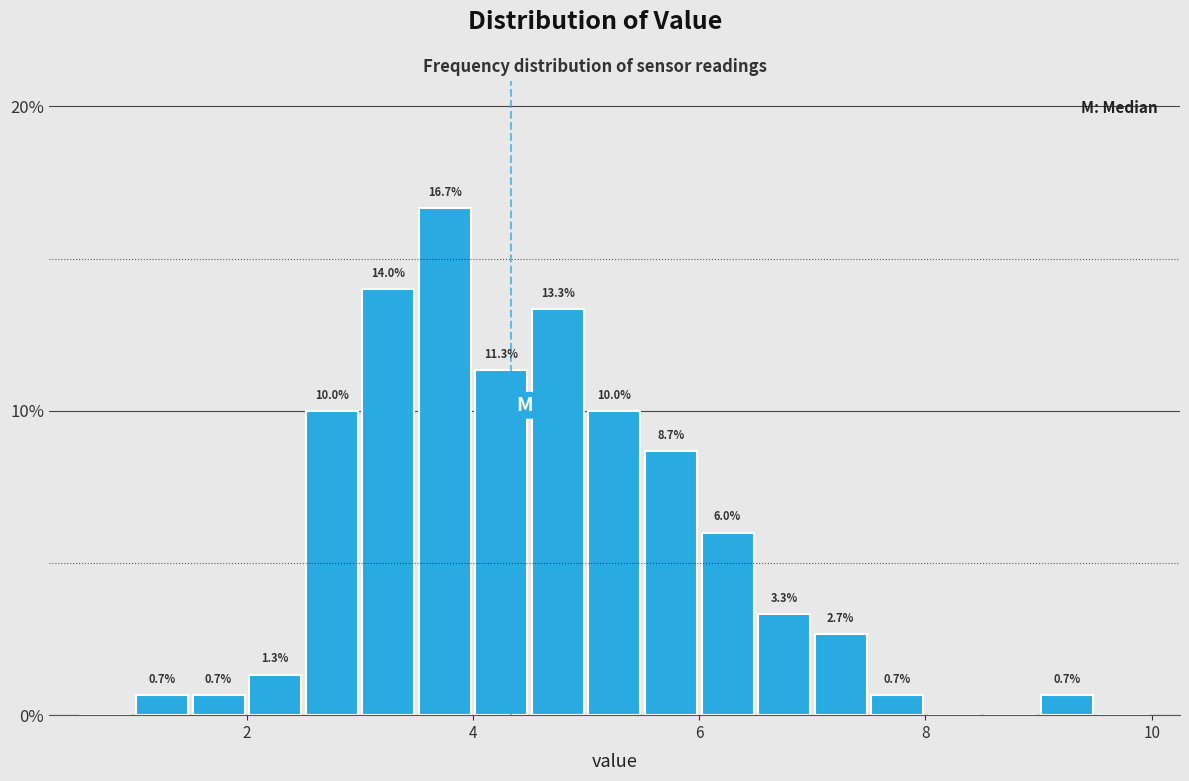

Read against the x-axis, roughly where is the centre of the tallest bar?

3.8